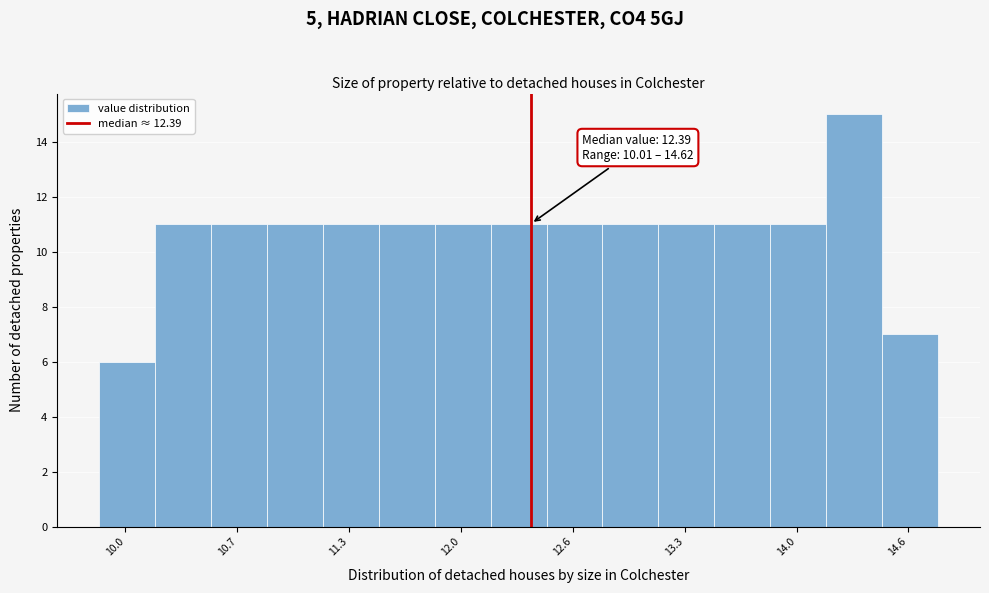

Around what value on the x-axis is the tallest bar? Give the approximate position of its centre, as read against the axis.

14.3